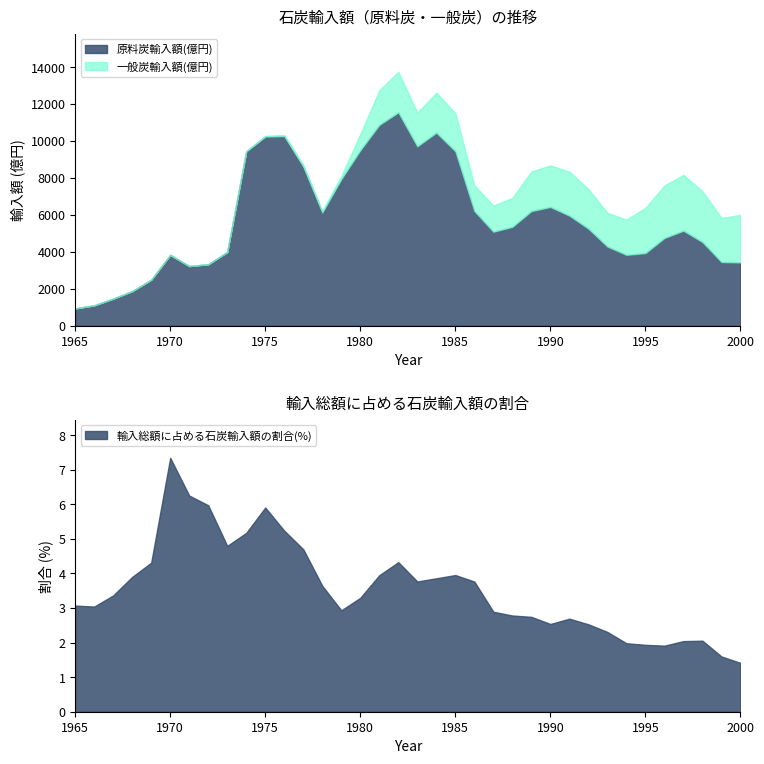

True or false: 原料炭輸入額(億円) and 一般炭輸入額(億円) intersect in this chart.

False